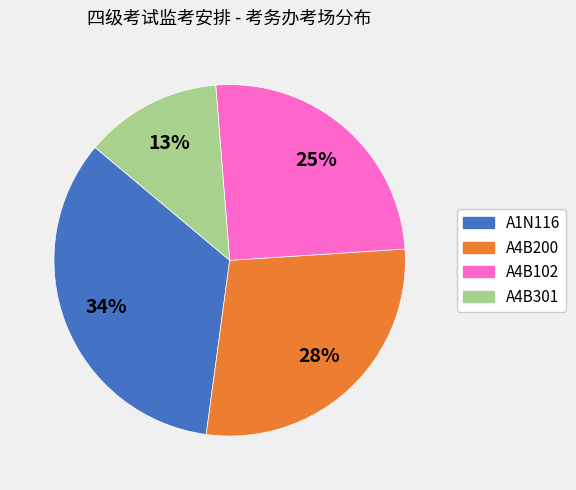

The A4B102 slice represents 12% of the pie. True or false?

False